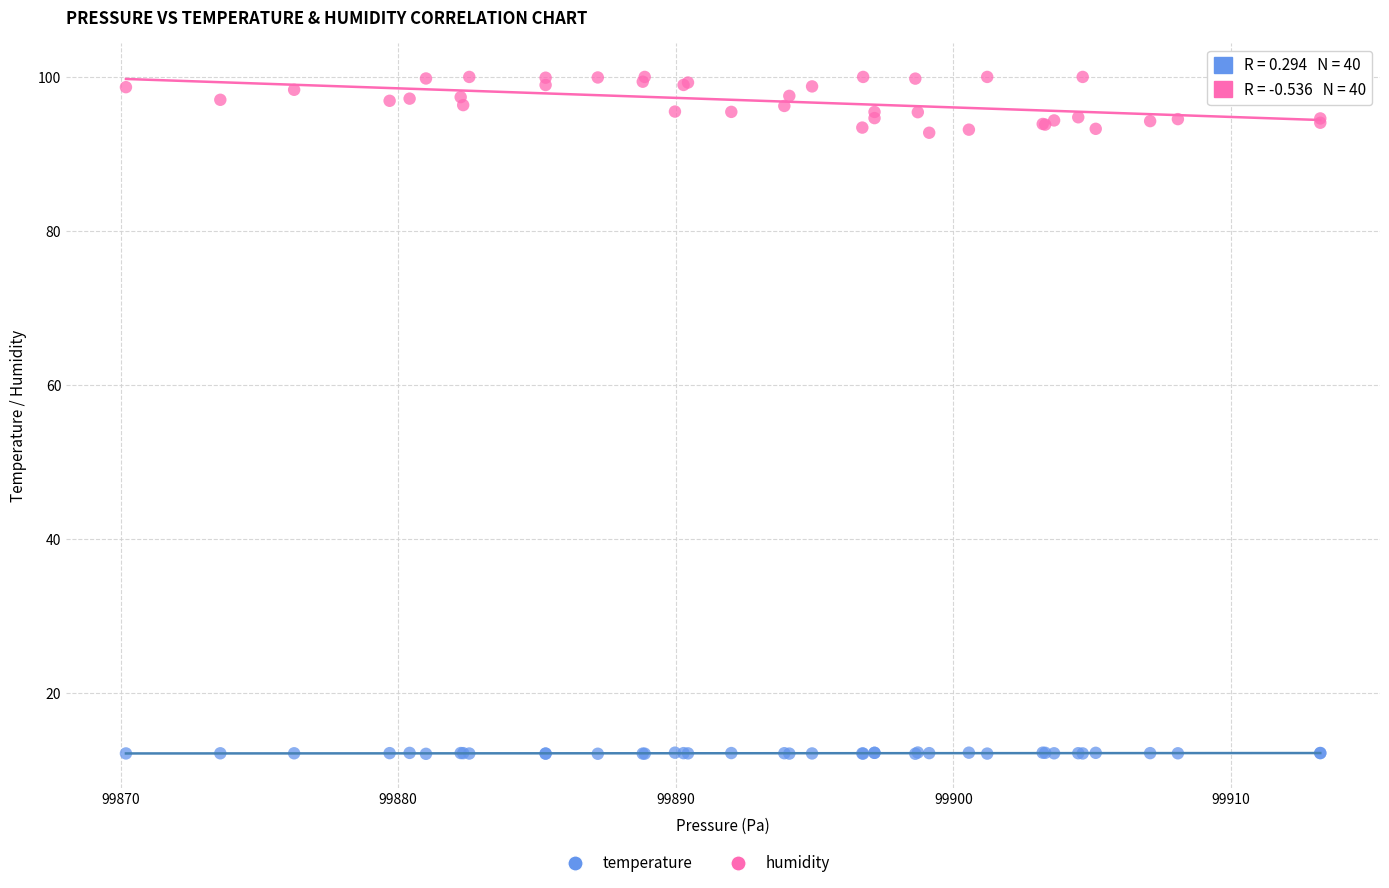

Which series reaches the minimum Y coordinate?

temperature